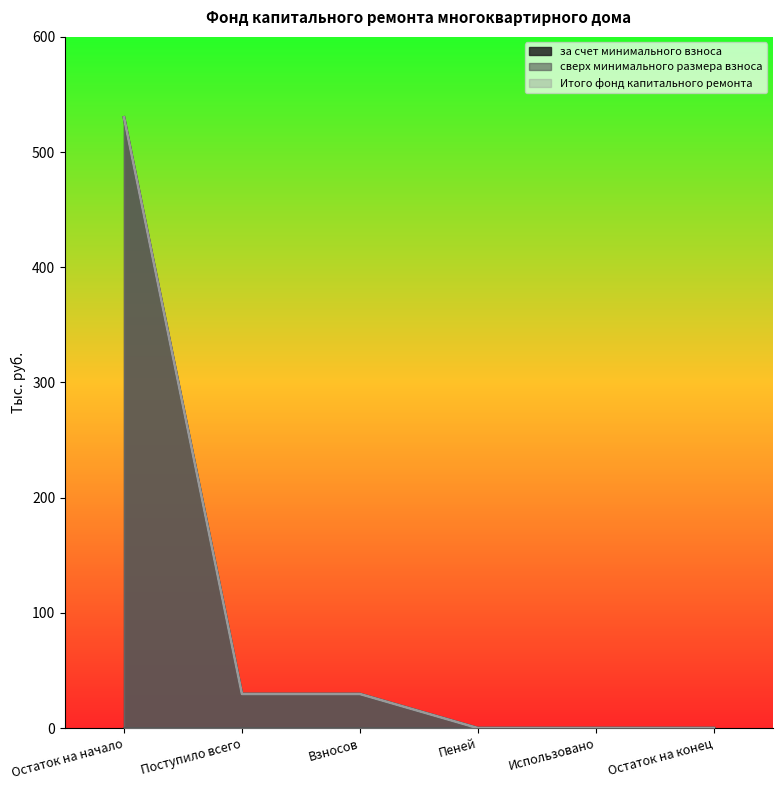

Read the Итого фонд капитального ремонта value at Поступило всего.

29.6